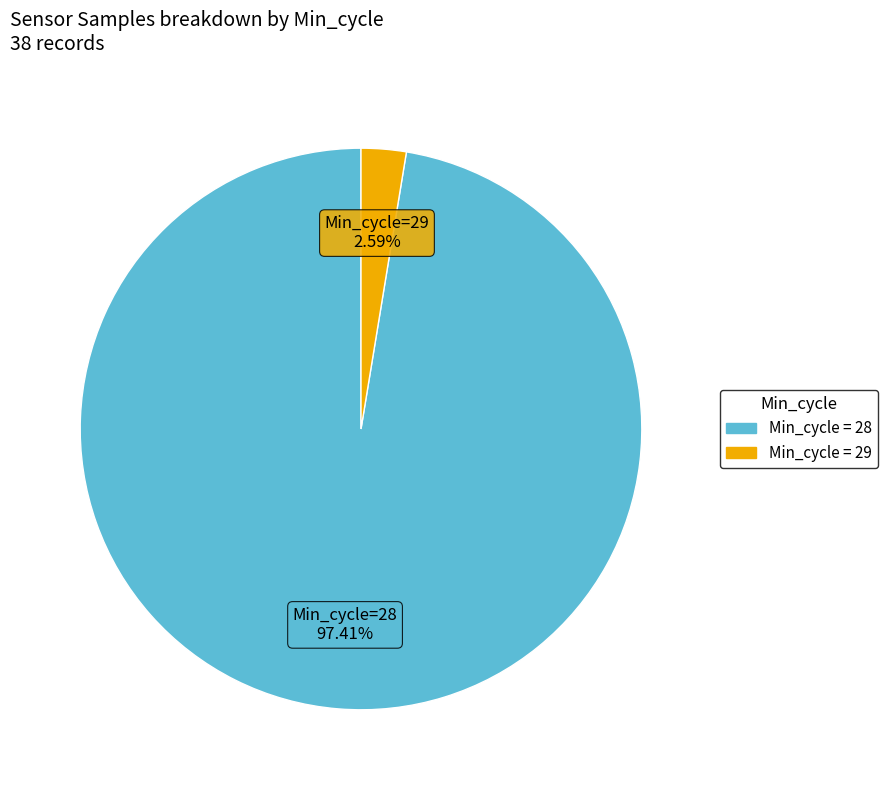

Is there any slice that represents more than half of the pie?

Yes